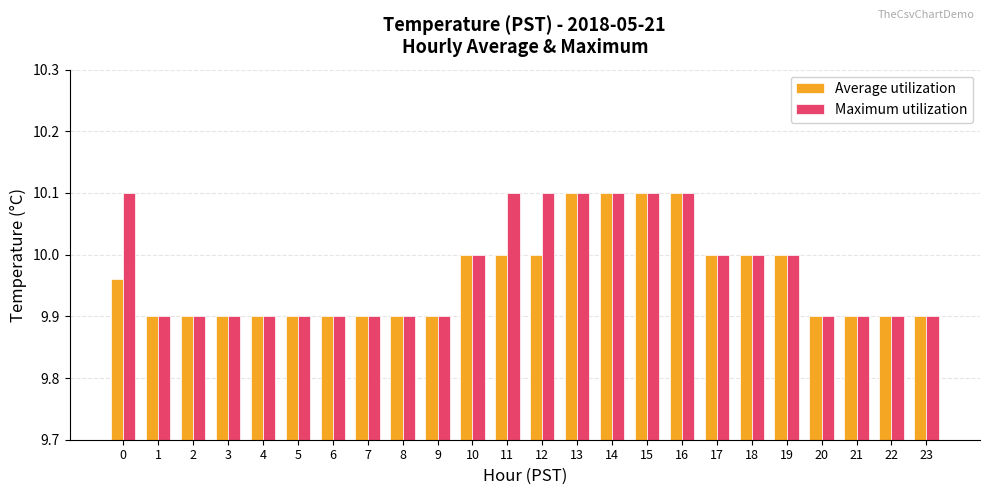

At how many categories does at least one series exceed 9?

24